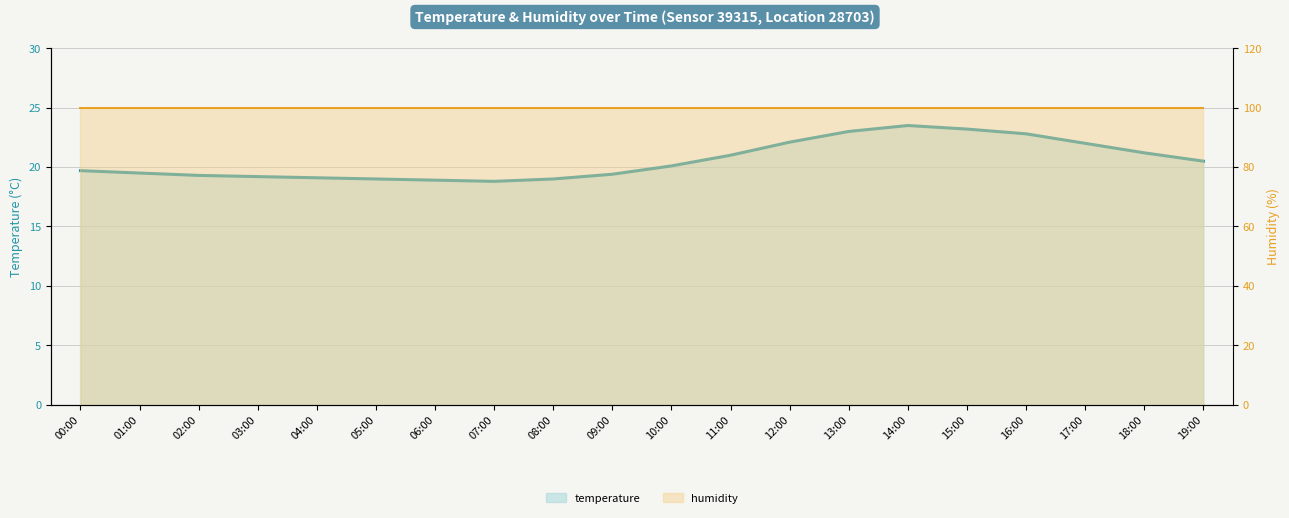

How many data points are less than 20?

10